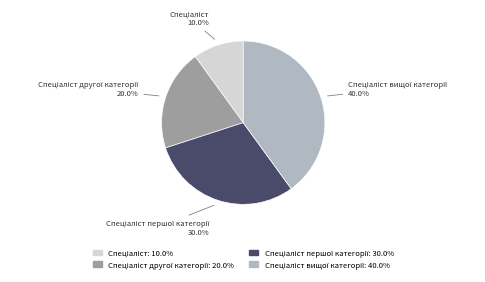

Is there a majority slice in this chart?

No